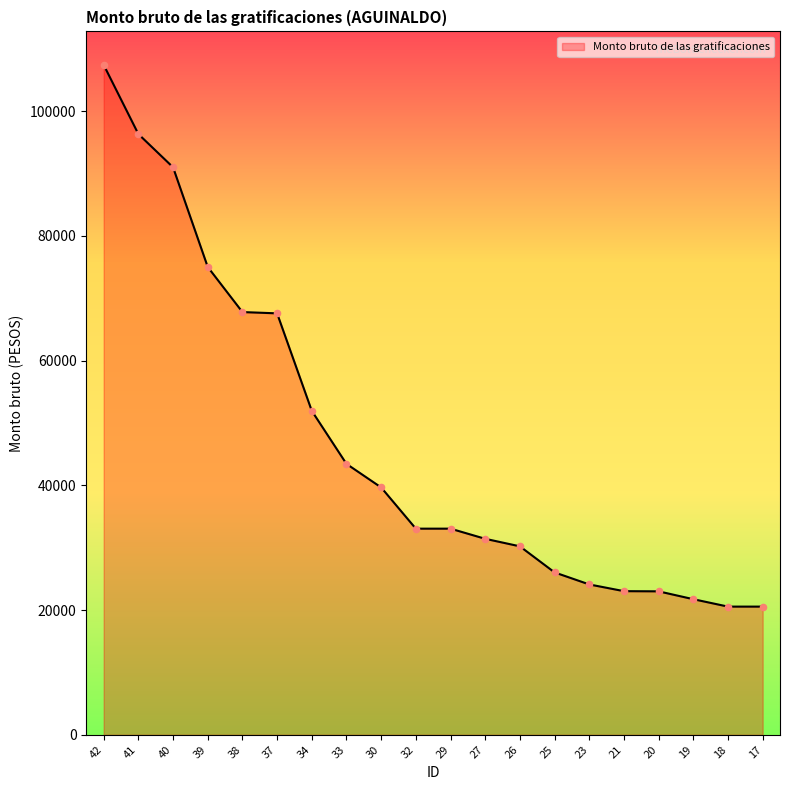

Approximately how many times larger is the value at 17 compared to 30?

0.5